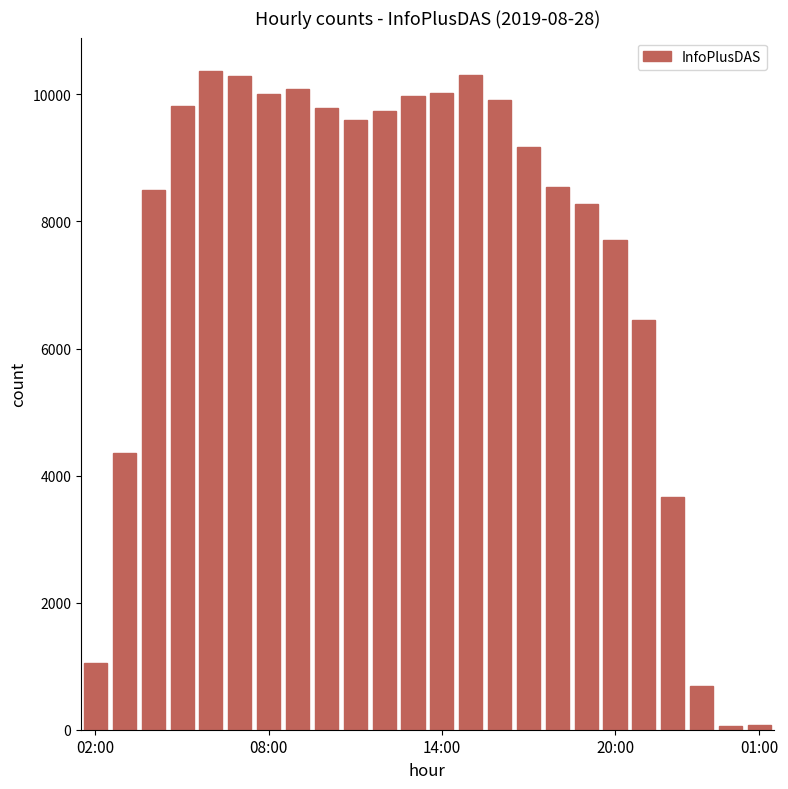

What is the greatest value displayed?

10376